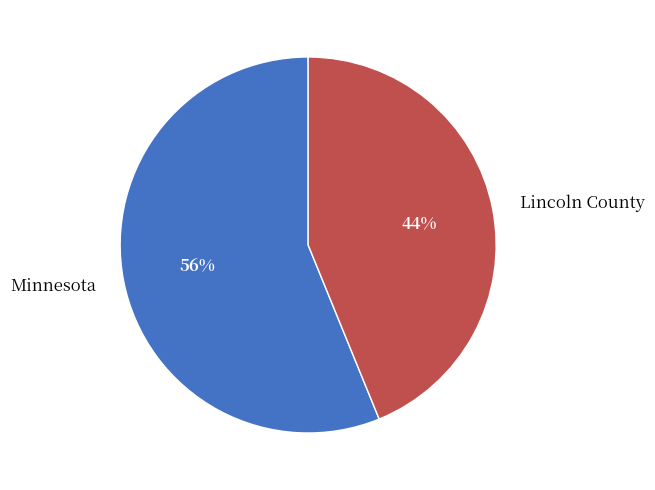

Is Minnesota the majority of the pie?

Yes